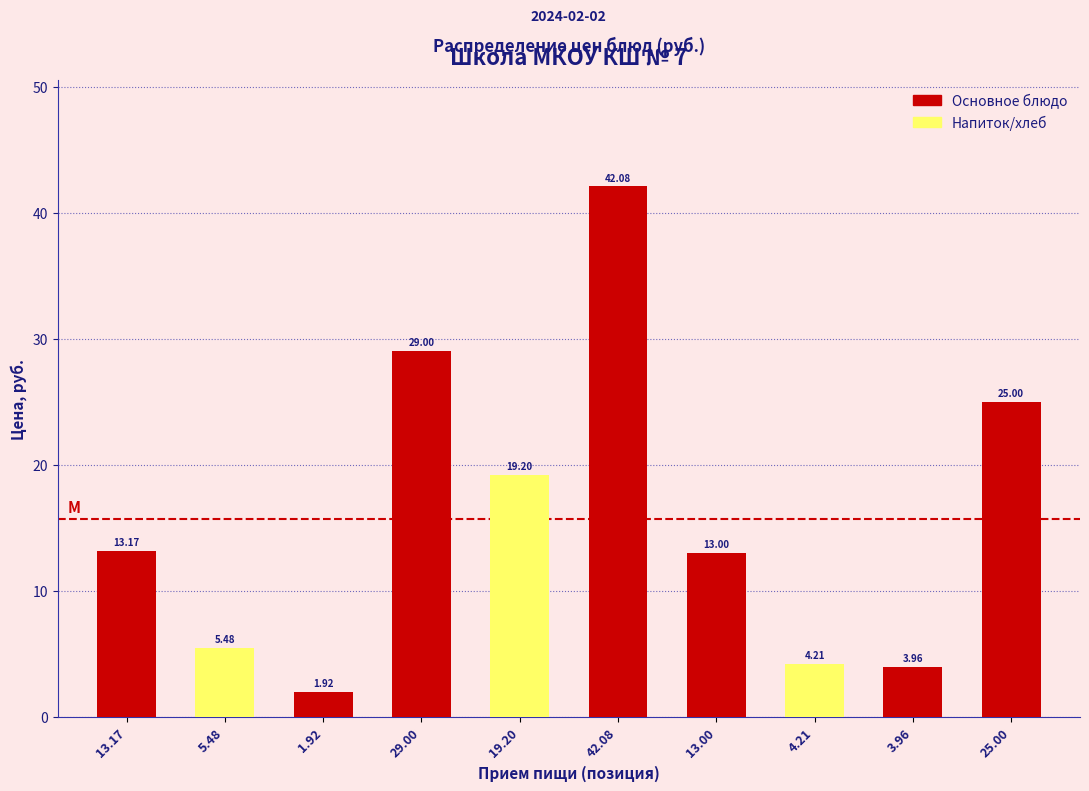

Rank the categories by value from lowest to highest.

1.92, 3.96, 4.21, 5.48, 13.00, 13.17, 19.20, 25.00, 29.00, 42.08